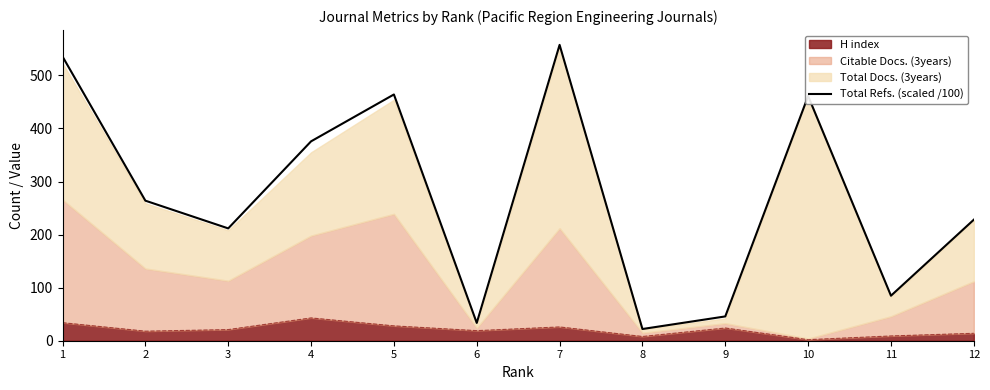

Count the number of categories in the chart.

12